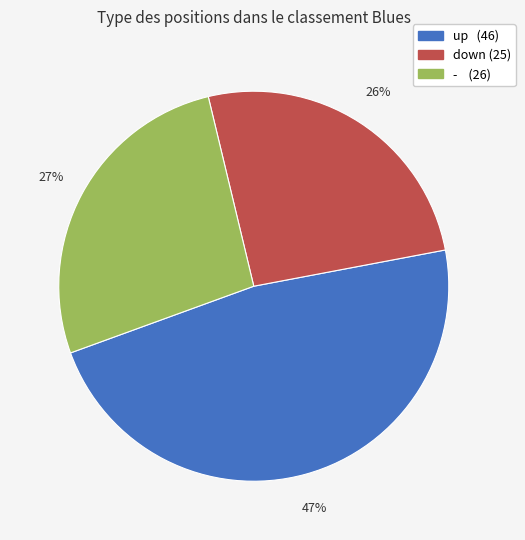

To the nearest percent, what portion does down represent?

26%